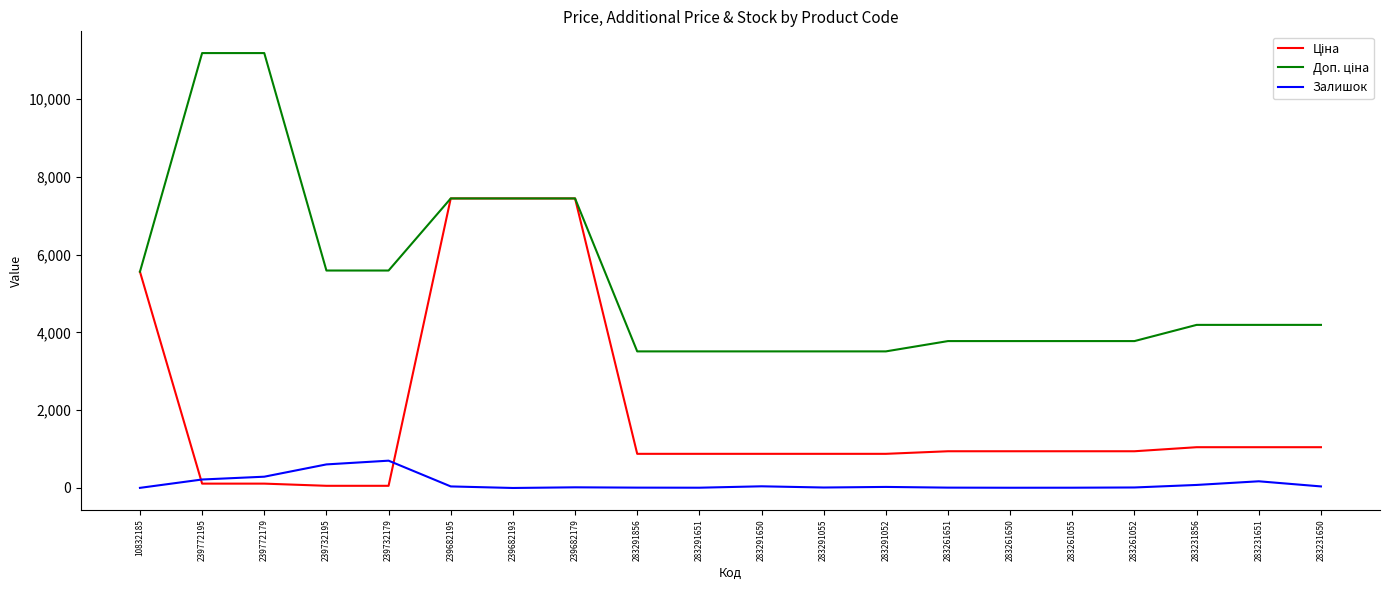

The Залишок series shows 40.0 at 283231650. True or false?

True